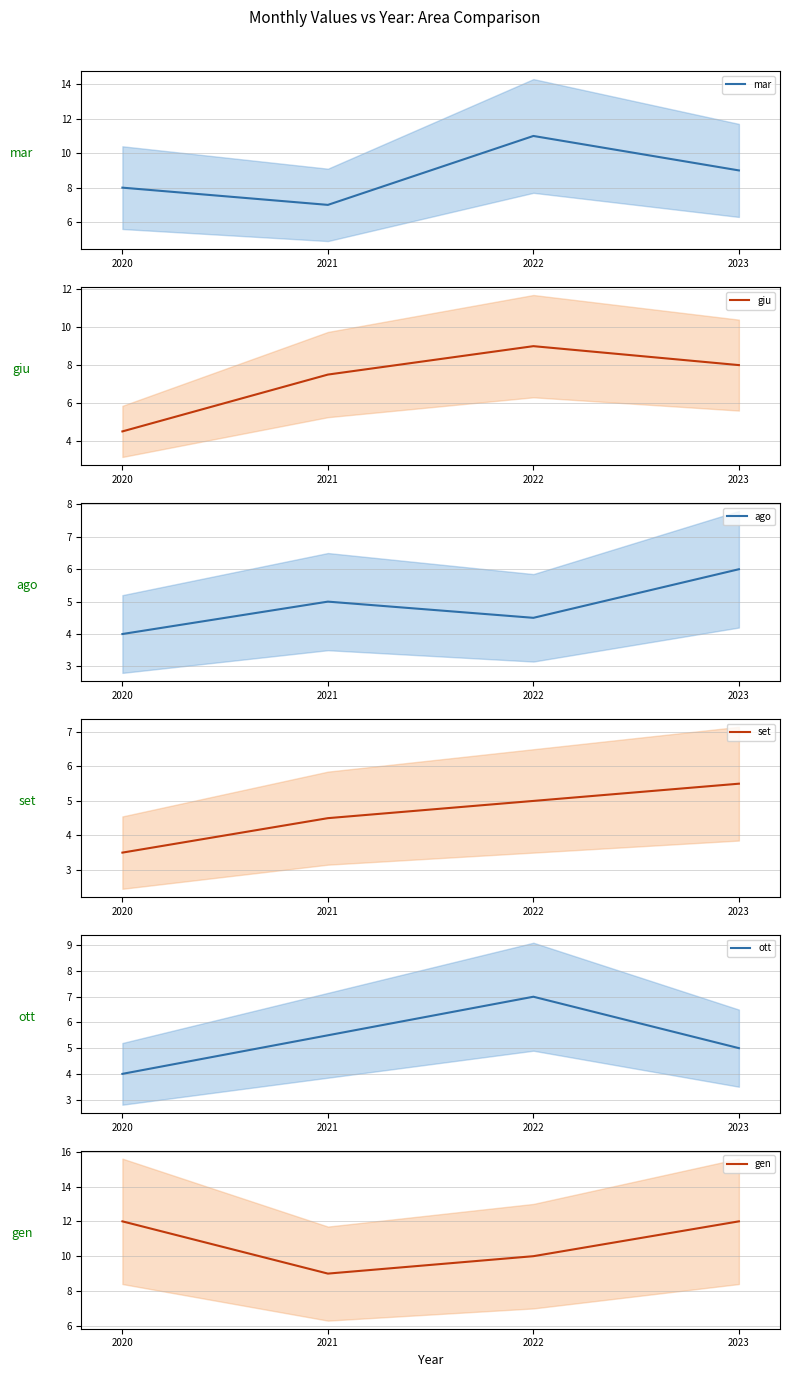

What is the value of the giu point at the 4th from the left?

8.0